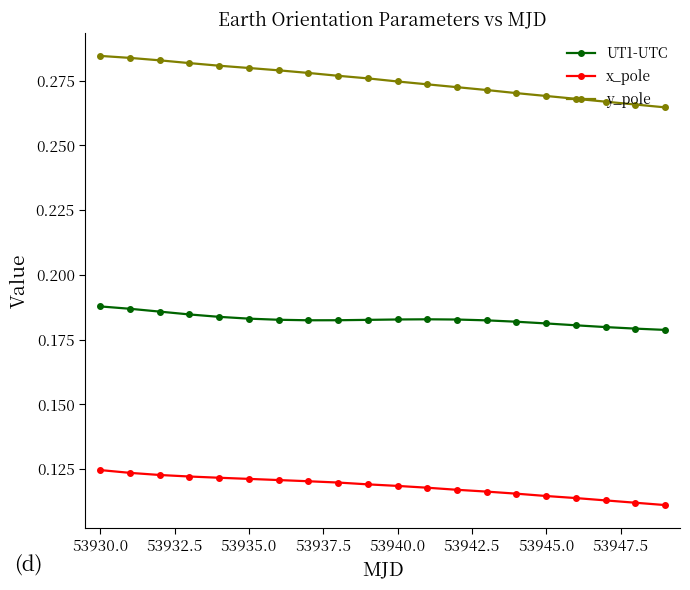

True or false: UT1-UTC and y_pole intersect in this chart.

False